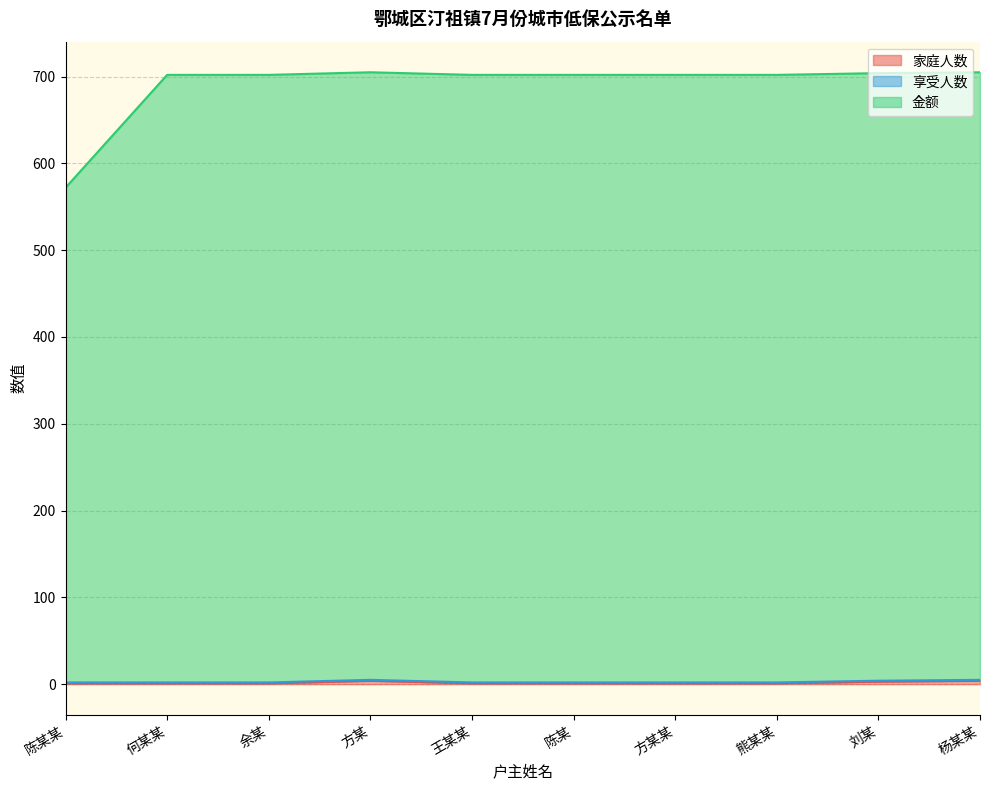

What is the value of the 家庭人数 point at the 1st from the left?

2